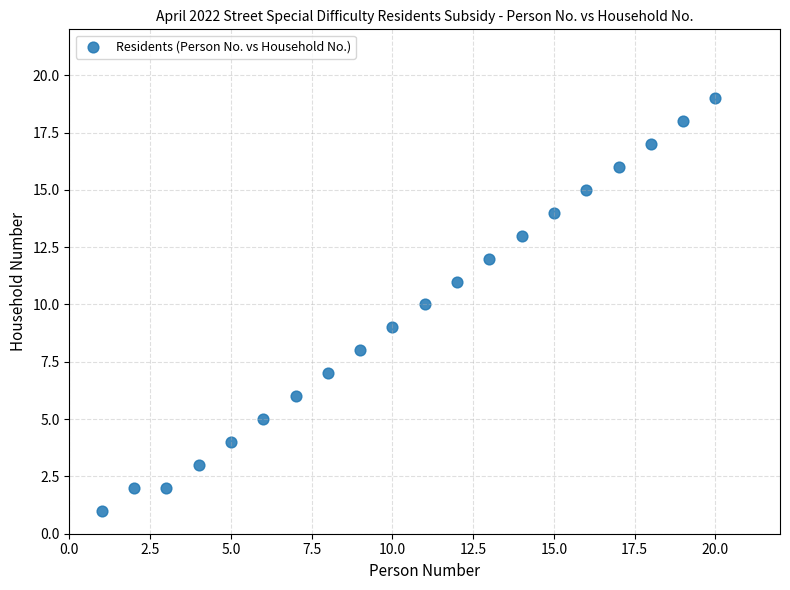

What is the range of Y values (max minus min)?

18